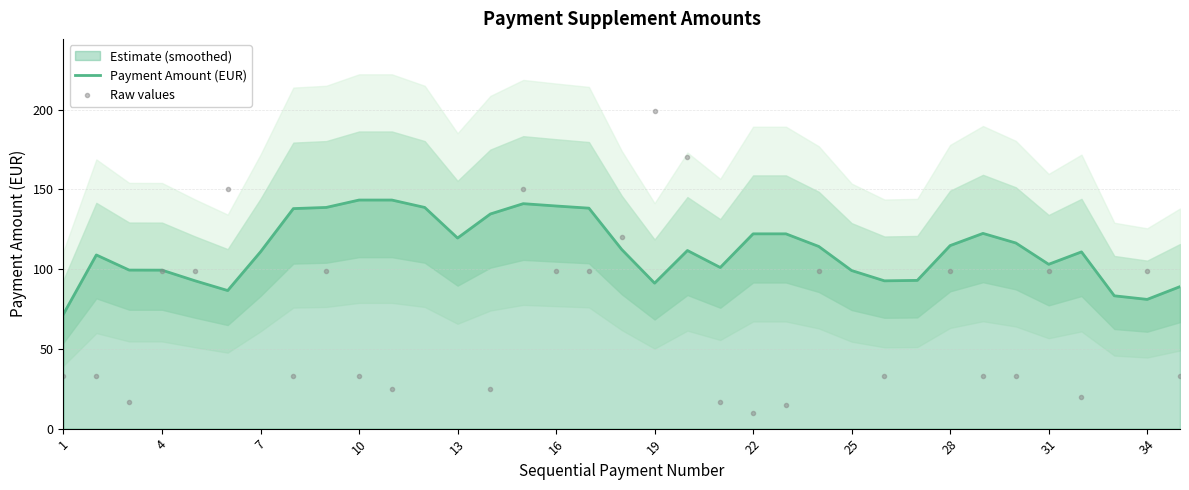

What is the maximum value for Payment Amount (EUR)?

143.3